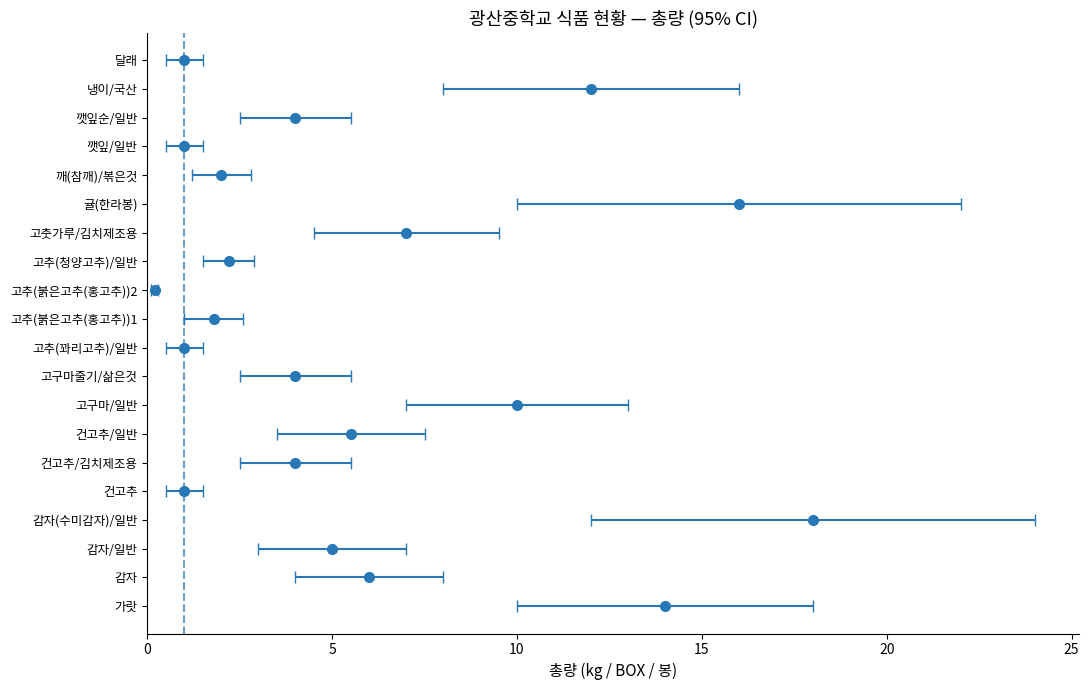

At which label is the value closest to 9?

고구마/일반